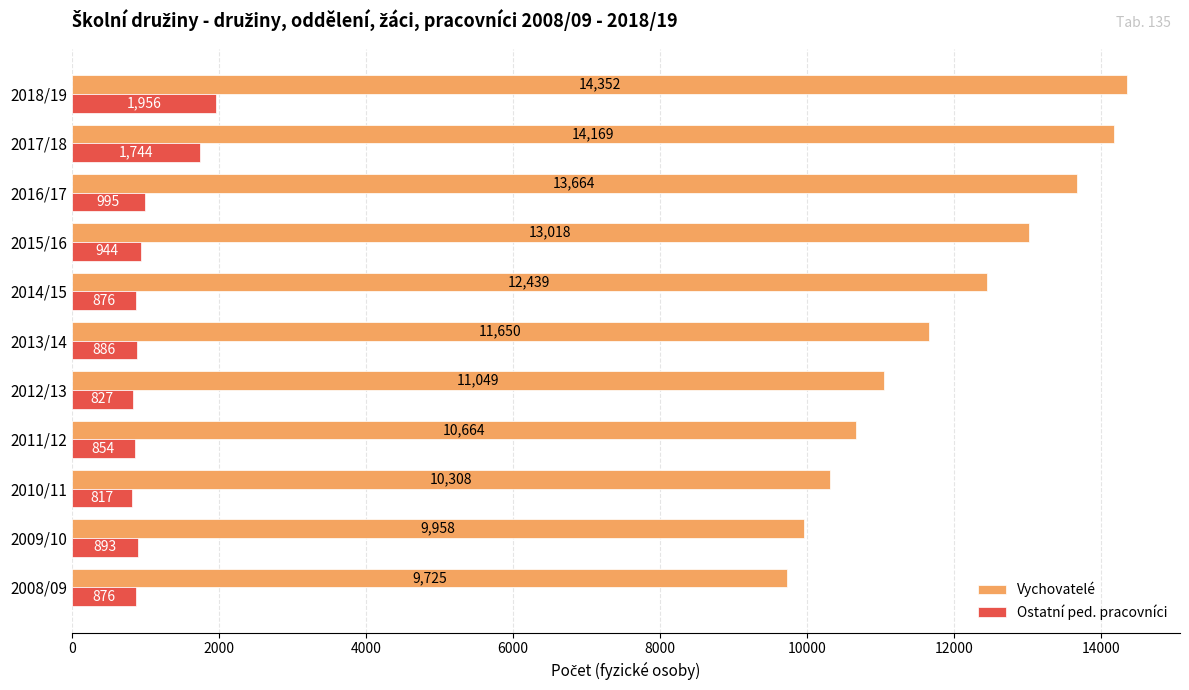

Which series has the widest spread of values?

Vychovatelé